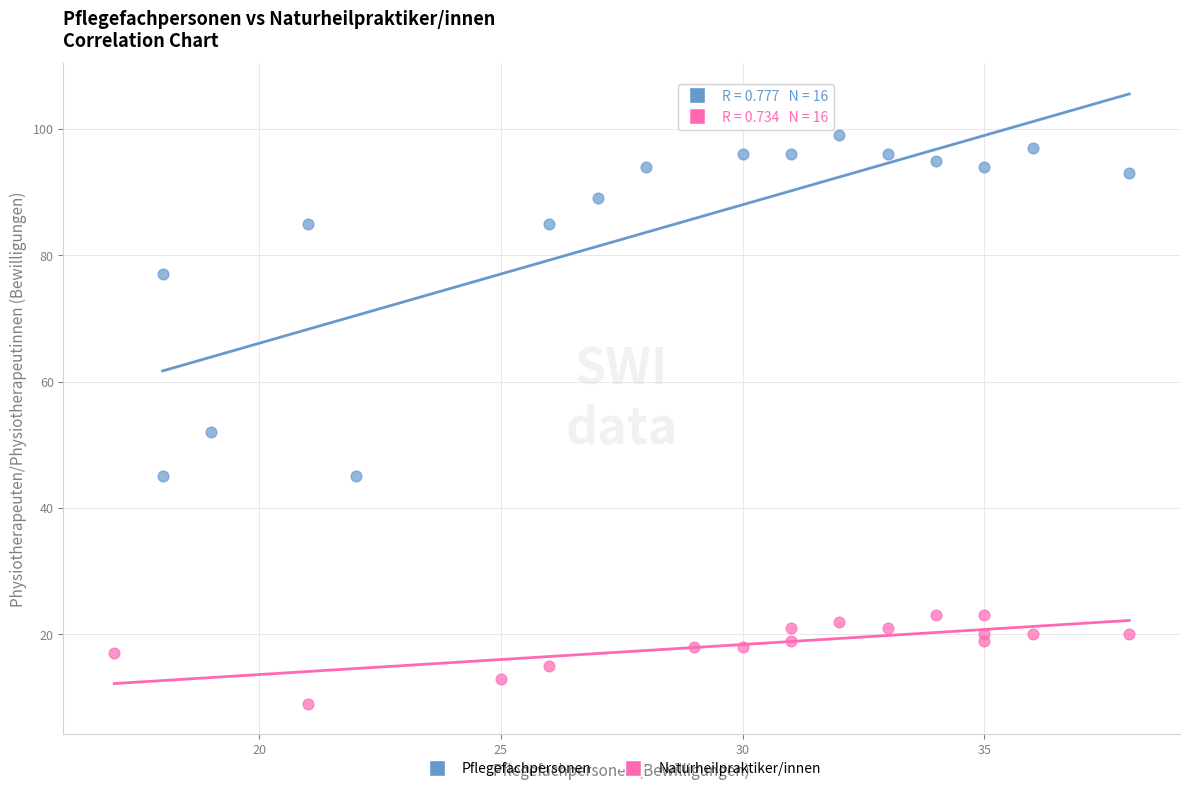

Which series contains the lowest Y value?

Naturheilpraktiker/innen